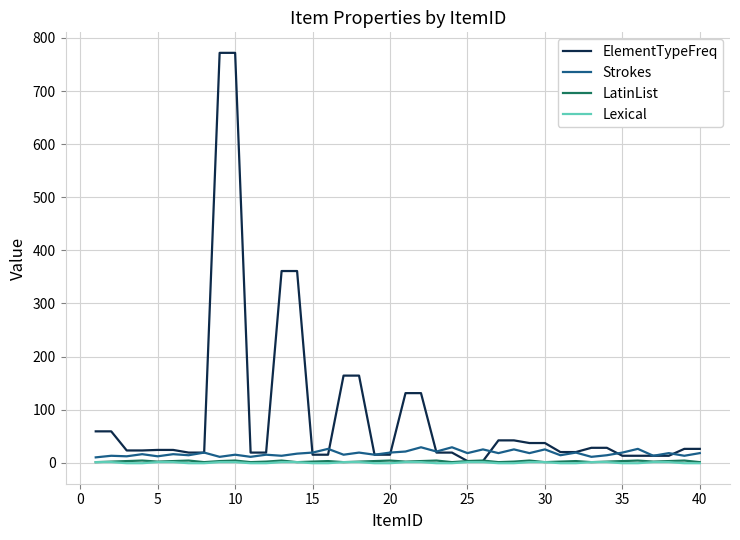

How many lines are shown in the chart?

4